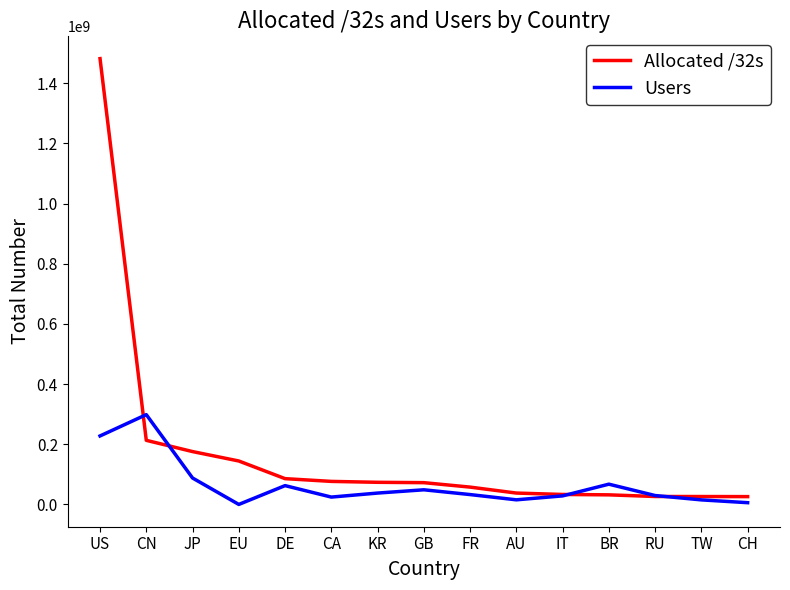

Rank the series by their maximum value, from lowest to highest.

Users, Allocated /32s